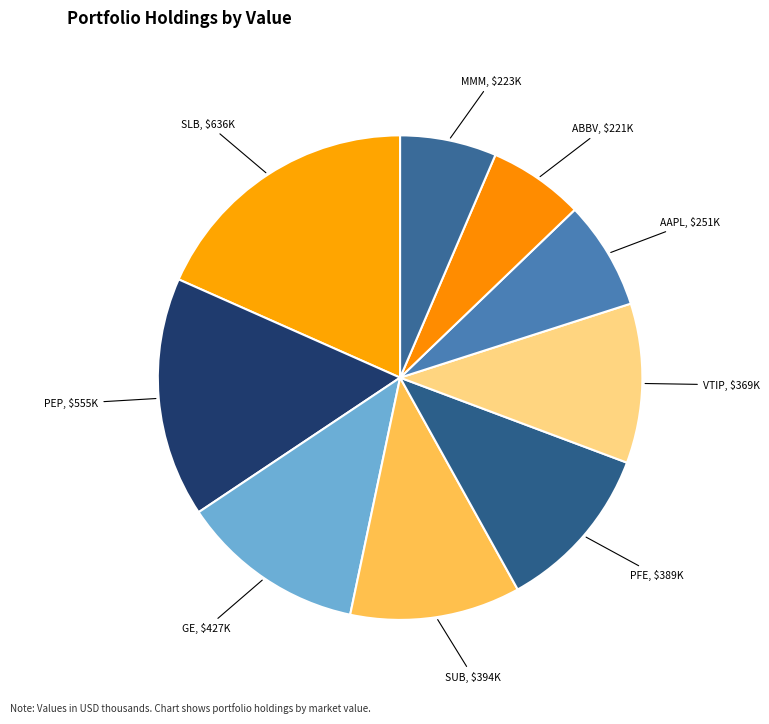

How many slices are in this pie chart?

9